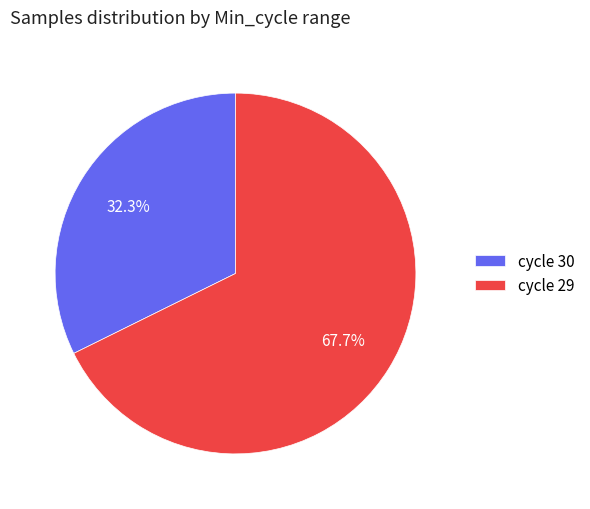

Rank the categories by value from highest to lowest.

cycle 29, cycle 30